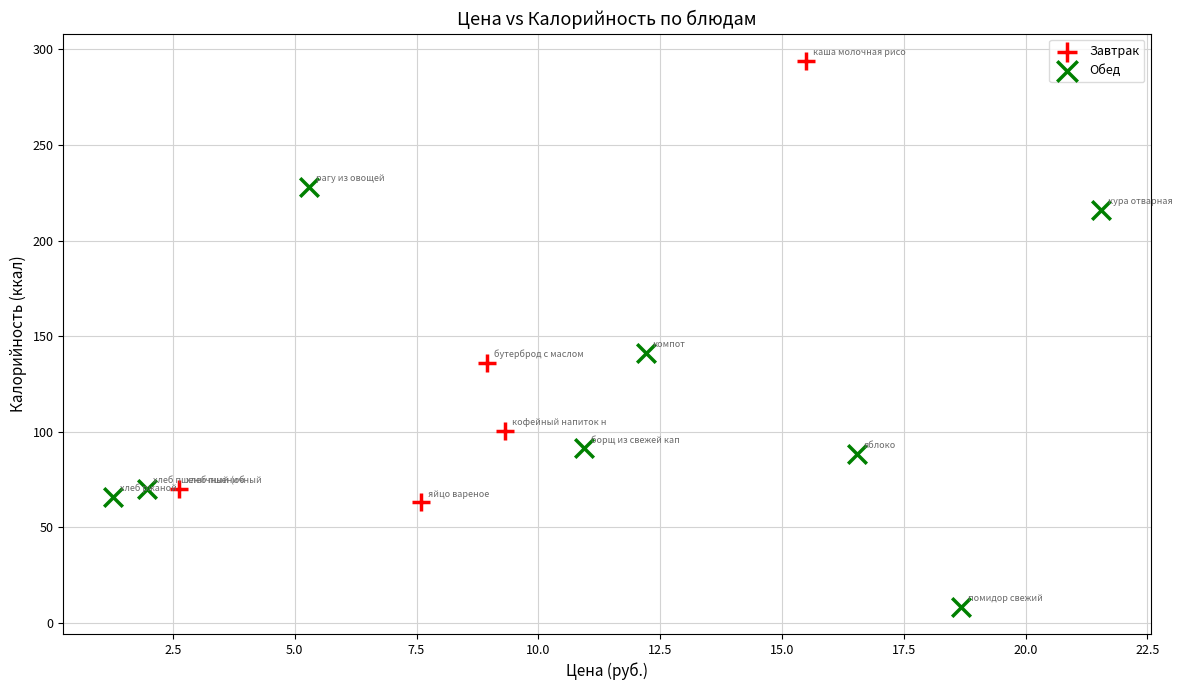

Which series contains the highest Y value?

Завтрак